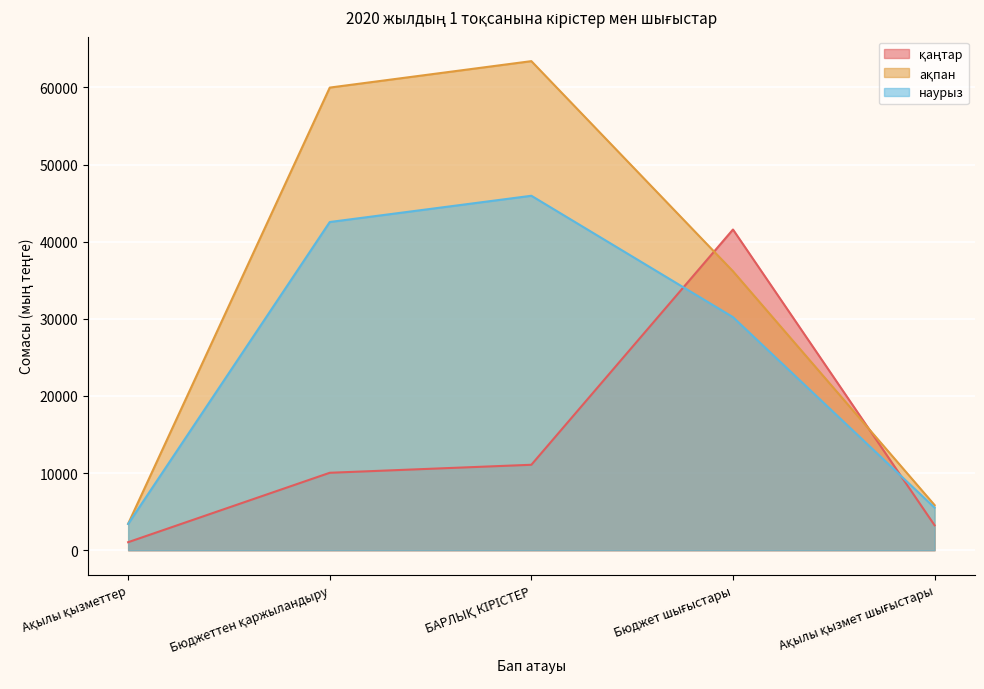

At which label does ақпан first exceed 36162?

Бюджеттен қаржыландыру